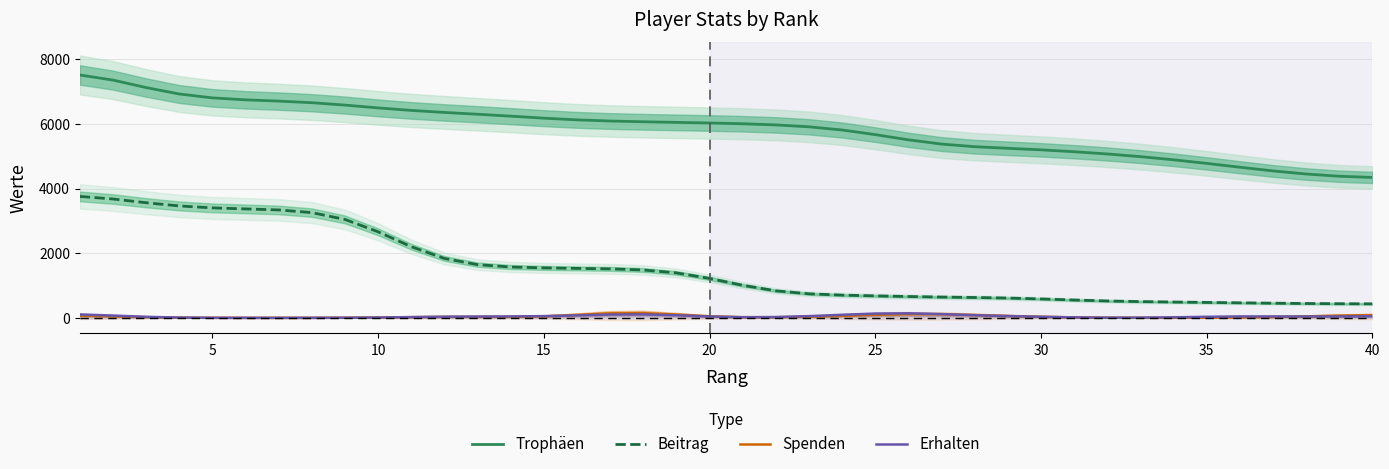

True or false: Erhalten and Beitrag cross at least once.

False